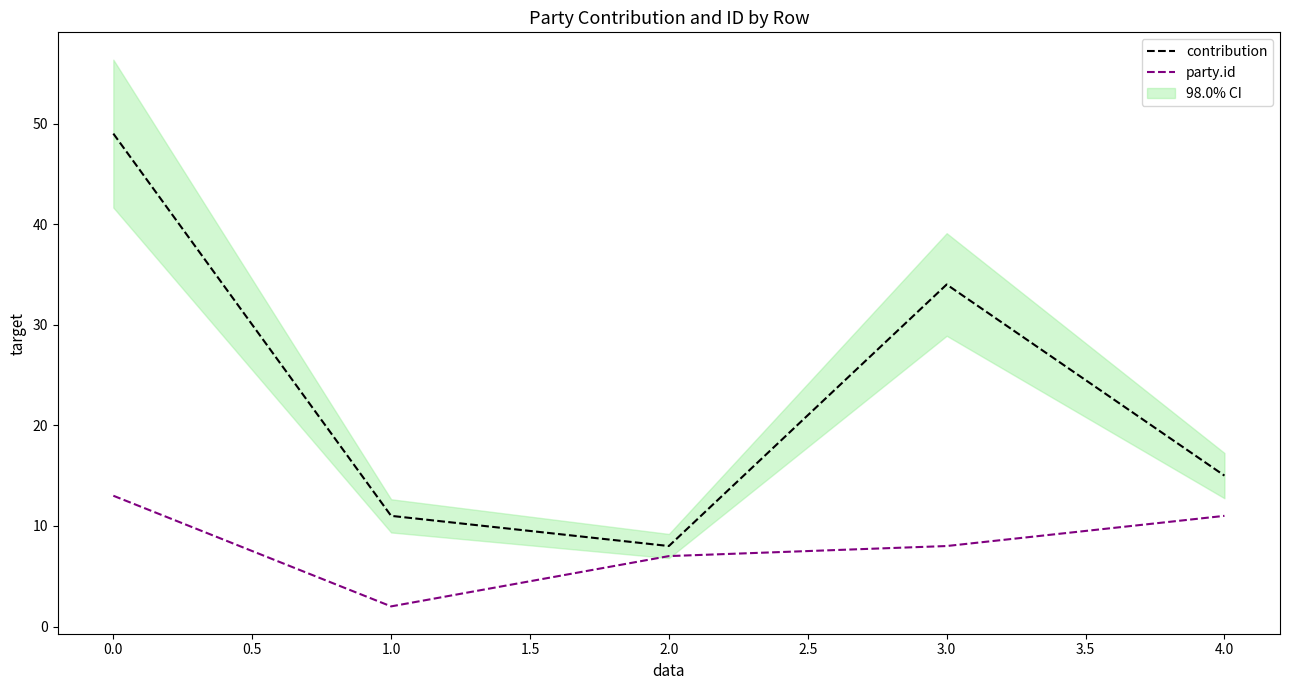

Reading right to left, what are all the values shown in this chart?

contribution: 15	34	8	11	49
party.id: 11	8	7	2	13